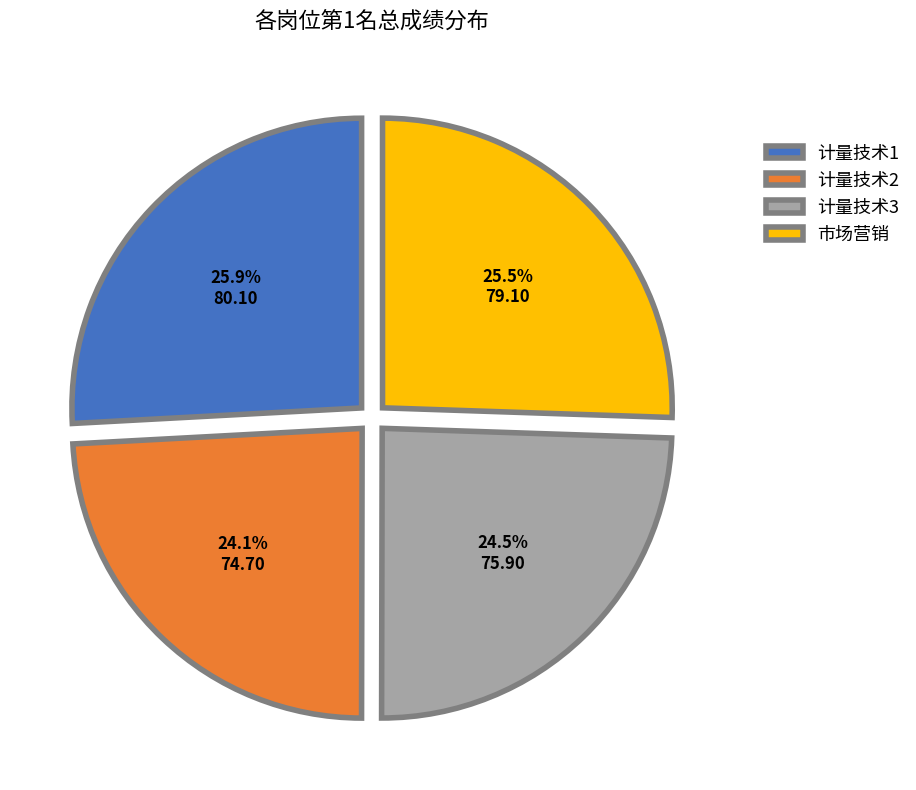

Does any single category account for the majority?

No